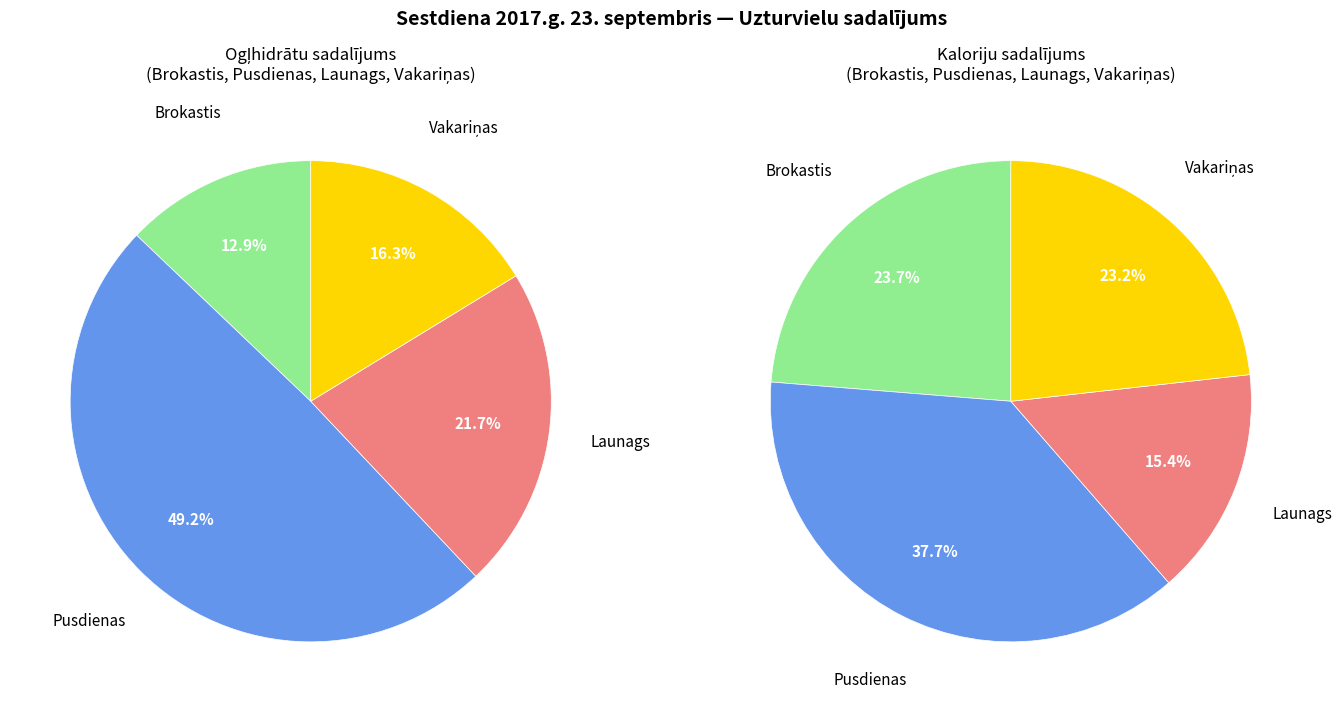

Count the number of slices in the pie.

4